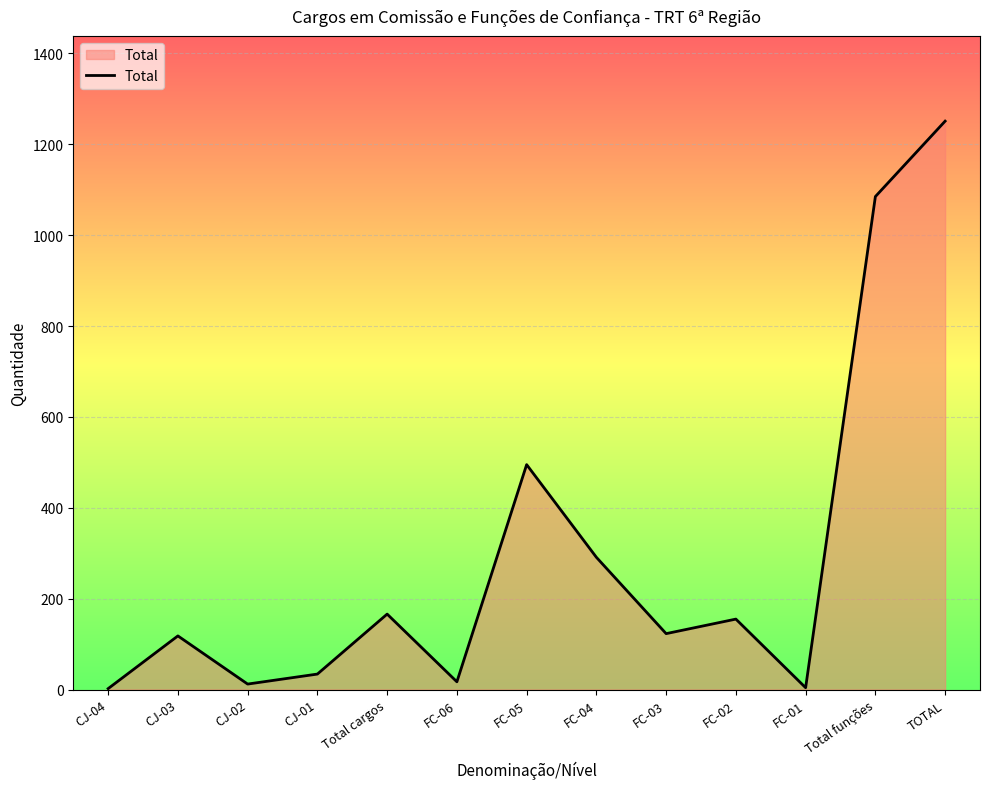

Between FC-05 and FC-02, which is larger?

FC-05